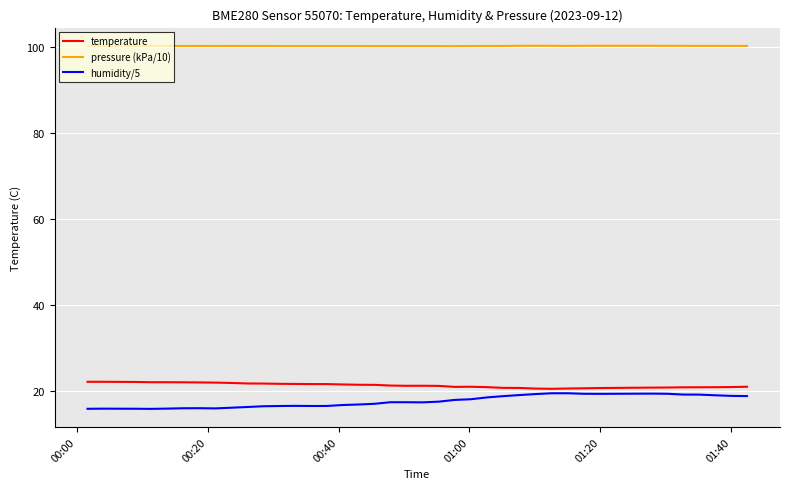

How many lines are shown in the chart?

3